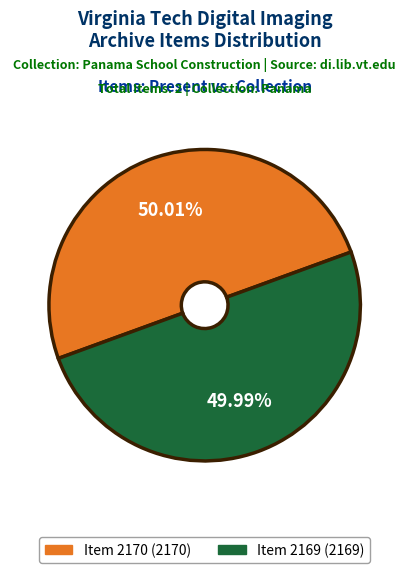

Is there any slice that represents more than half of the pie?

Yes